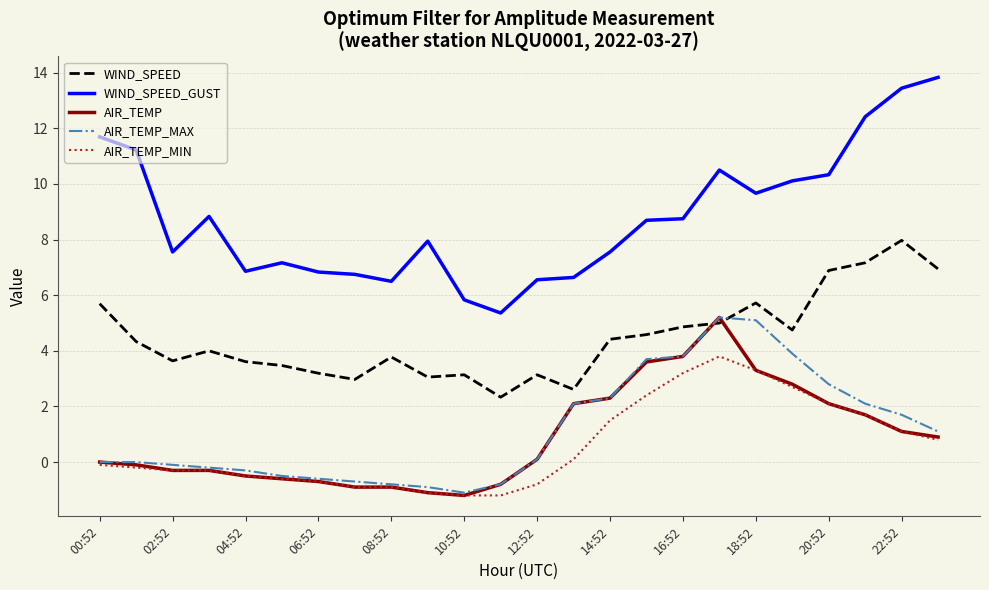

How many lines are shown in the chart?

5